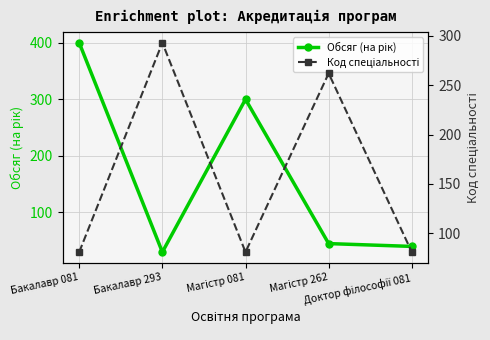

Reading right to left, what are all the values shown in this chart?

Обсяг (на рік): 40	45	300	30	400
Код спеціальності: 81	262	81	293	81